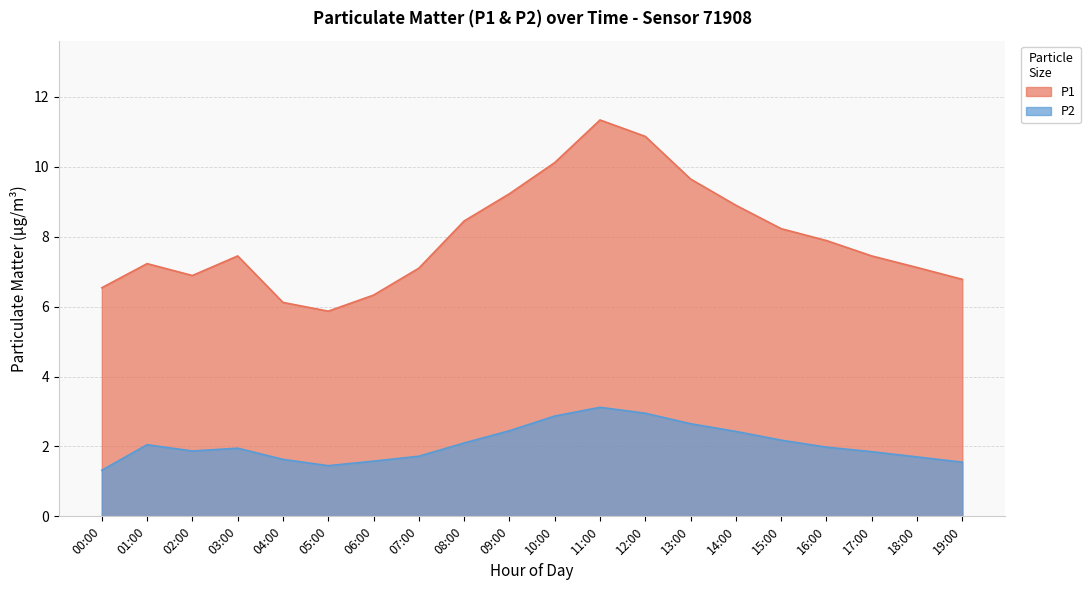

Reading left to right, extract all data points from this chart.

P1: 00:00=6.5	01:00=7.2	02:00=6.9	03:00=7.5	04:00=6.1	05:00=5.9	06:00=6.3	07:00=7.1	08:00=8.4	09:00=9.2	10:00=10.1	11:00=11.3	12:00=10.9	13:00=9.7	14:00=8.9	15:00=8.2	16:00=7.9	17:00=7.5	18:00=7.1	19:00=6.8
P2: 00:00=1.3	01:00=2.0	02:00=1.9	03:00=1.9	04:00=1.6	05:00=1.4	06:00=1.6	07:00=1.7	08:00=2.1	09:00=2.5	10:00=2.9	11:00=3.1	12:00=3.0	13:00=2.6	14:00=2.4	15:00=2.2	16:00=2.0	17:00=1.9	18:00=1.7	19:00=1.6